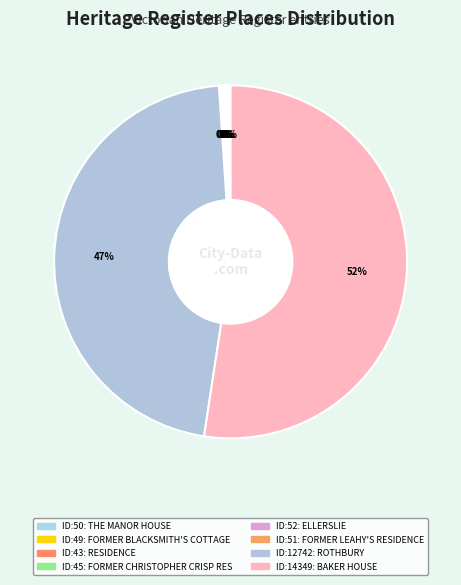

Which category accounts for the majority?

BAKER HOUSE